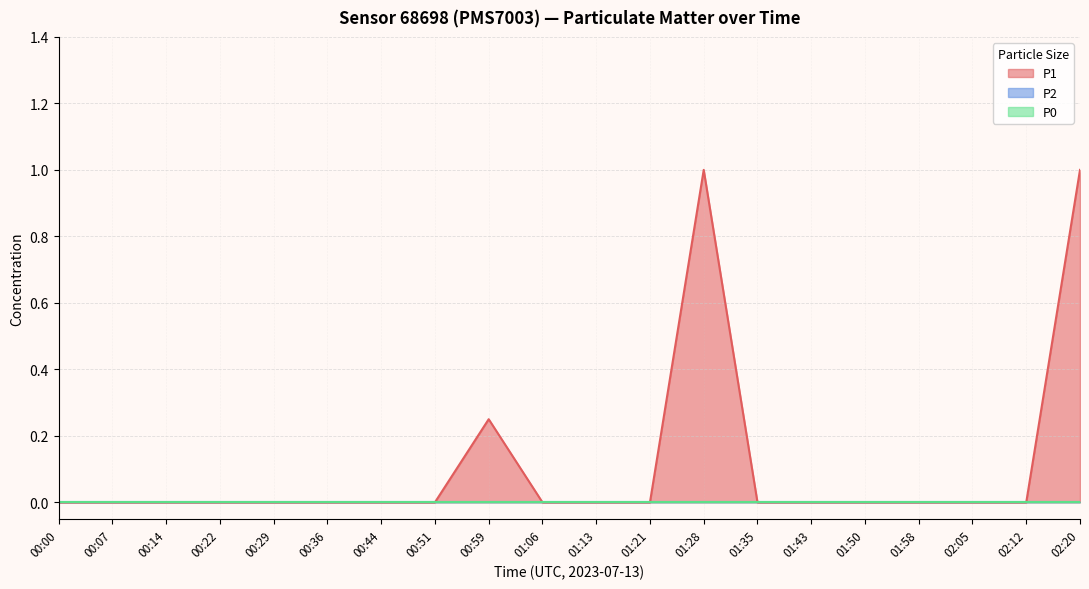

Which series has the widest spread of values?

P1